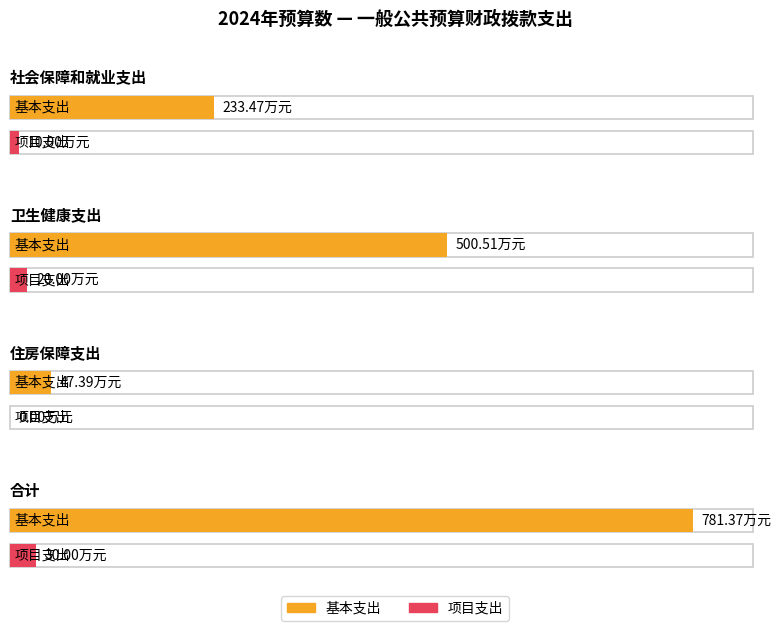

What is the label of the 2nd bar from the right?

住房保障支出